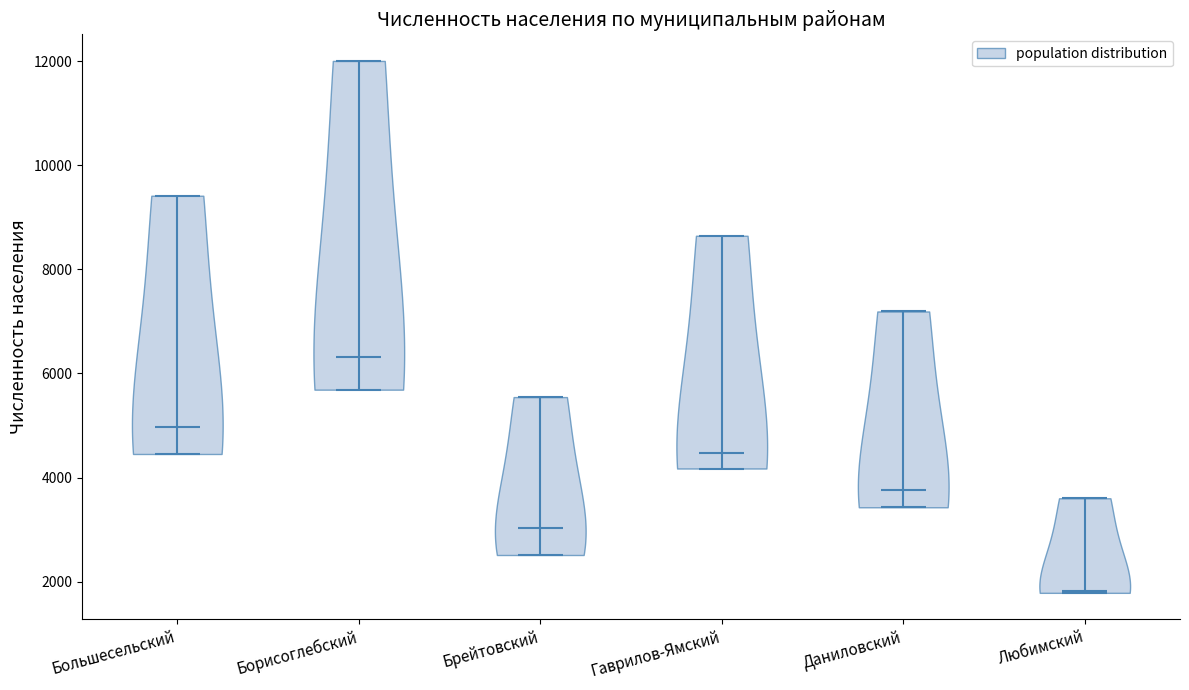

Reading left to right, read every violin against the y-axis: where its median line is, and the lowest and highest points it reaches. The values are not printed on the chart, so give them approximately, as read against the axis.

Большесельский: median line 5000, lowest point 4400, highest point 9400
Борисоглебский: median line 6400, lowest point 5600, highest point 12000
Брейтовский: median line 3000, lowest point 2600, highest point 5600
Гаврилов-Ямский: median line 4400, lowest point 4200, highest point 8600
Даниловский: median line 3800, lowest point 3400, highest point 7200
Любимский: median line 1800, lowest point 1800, highest point 3600